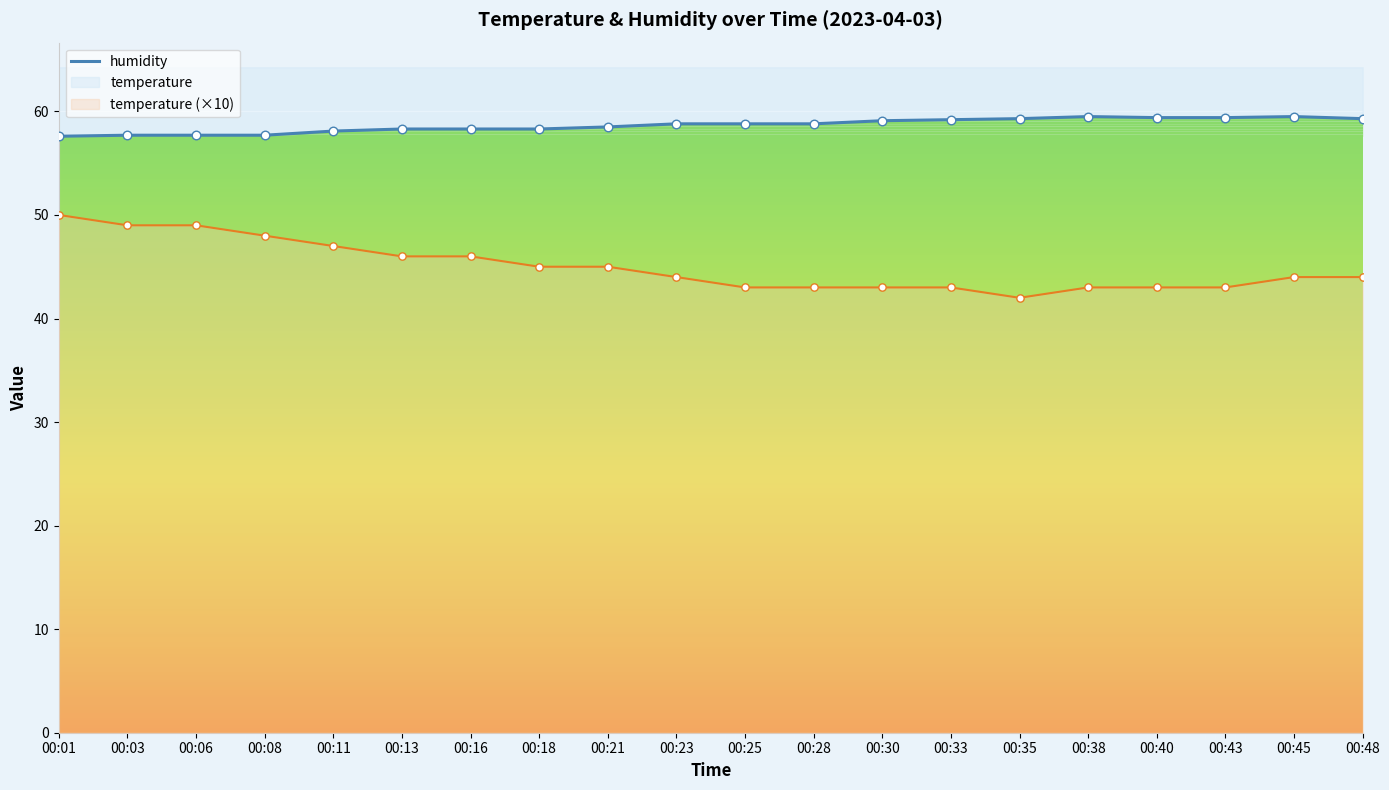

Approximately how many times larger is the value at 00:23 compared to 00:33?

1.0